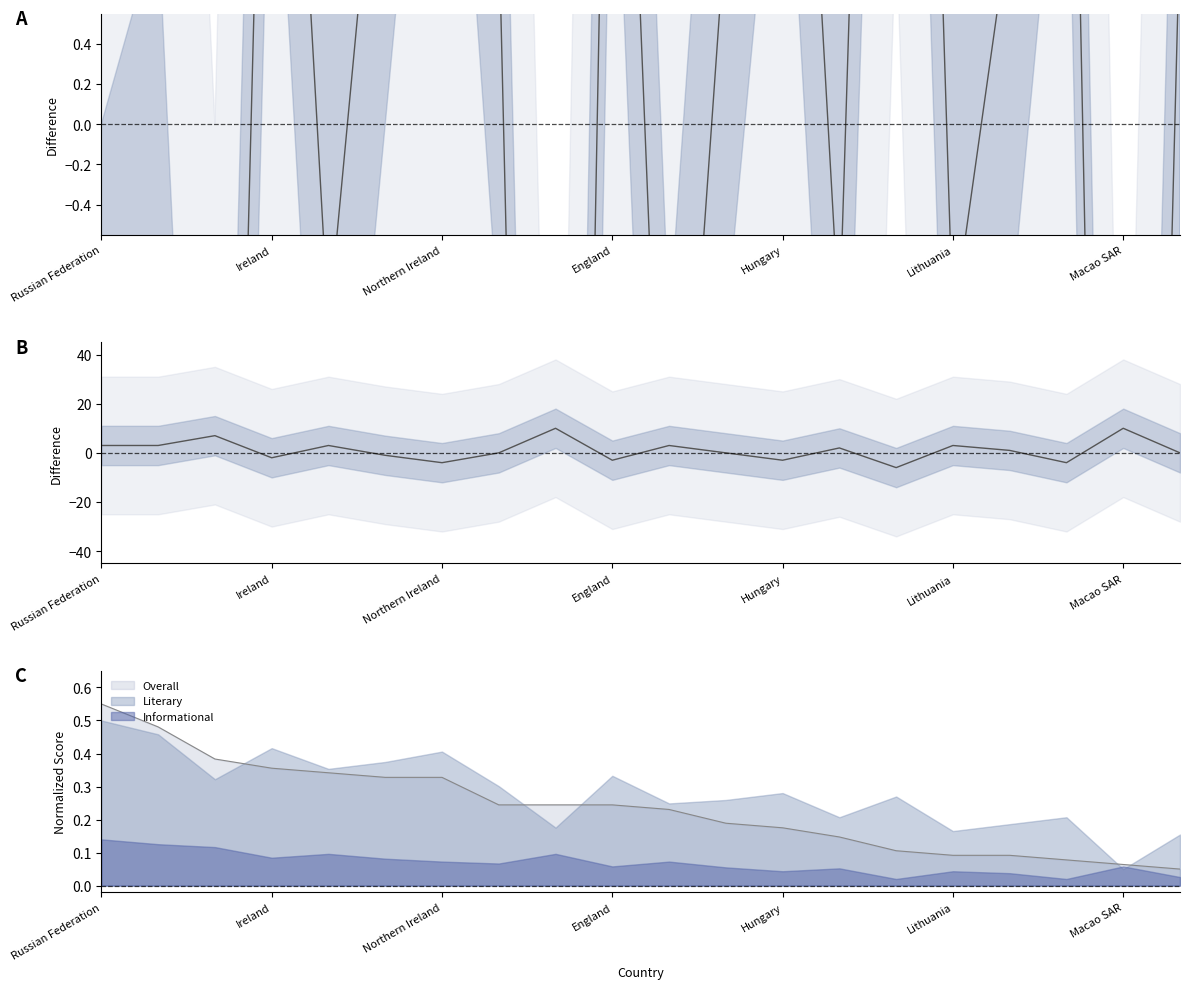

What is the greatest value displayed?

10